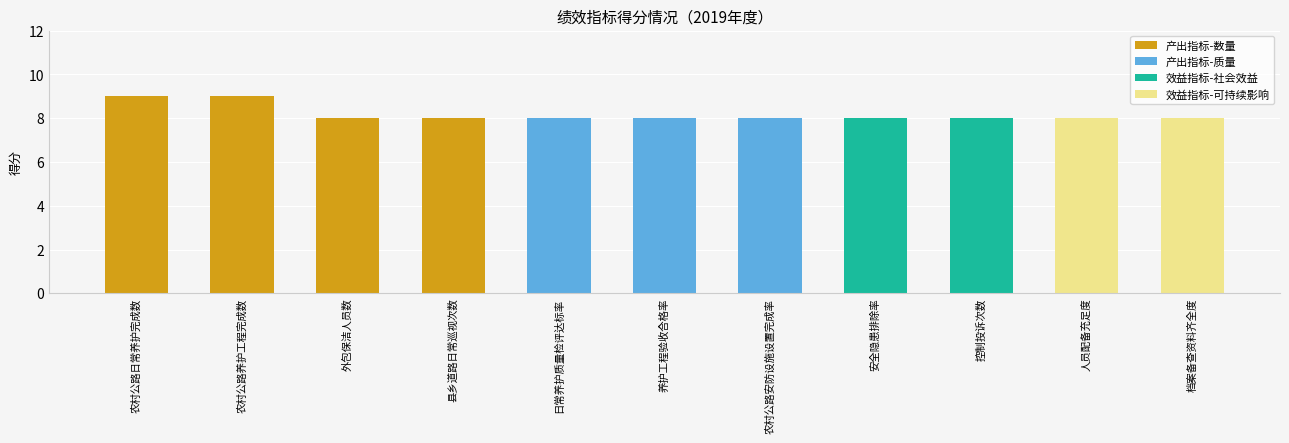

Count the number of categories in the chart.

11